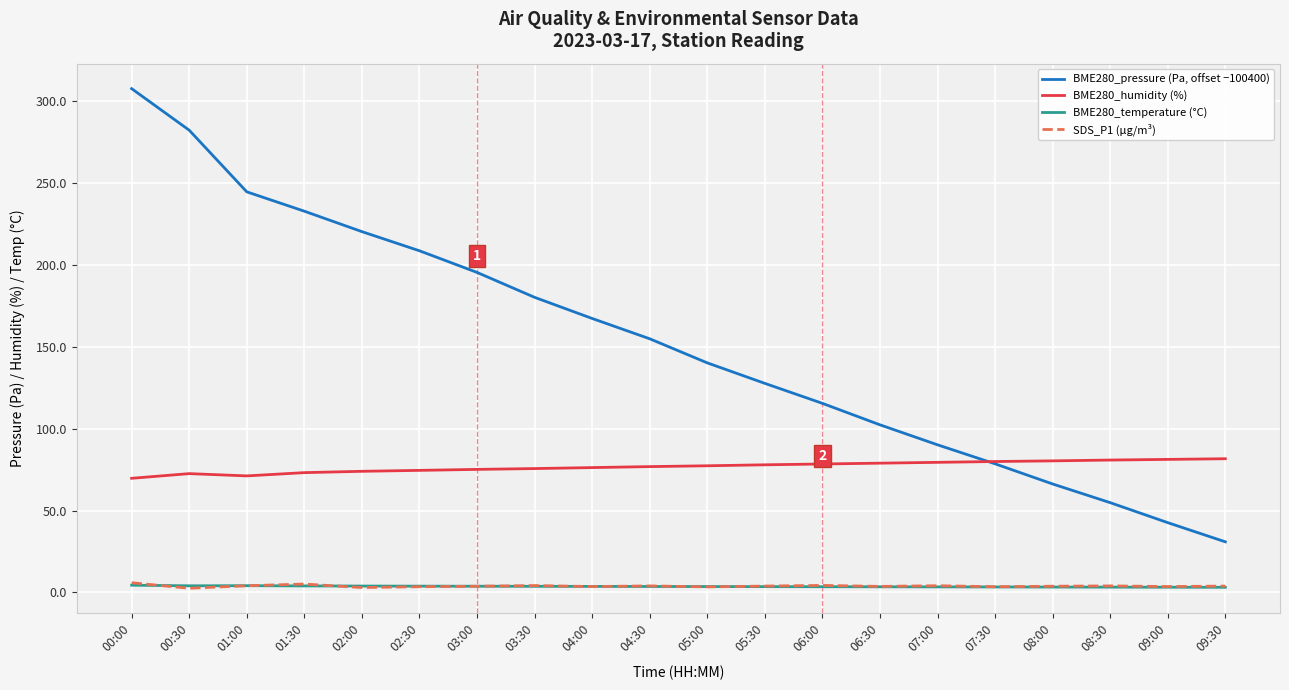

True or false: BME280_temperature (°C) and BME280_pressure (Pa, offset −100400) cross at least once.

False